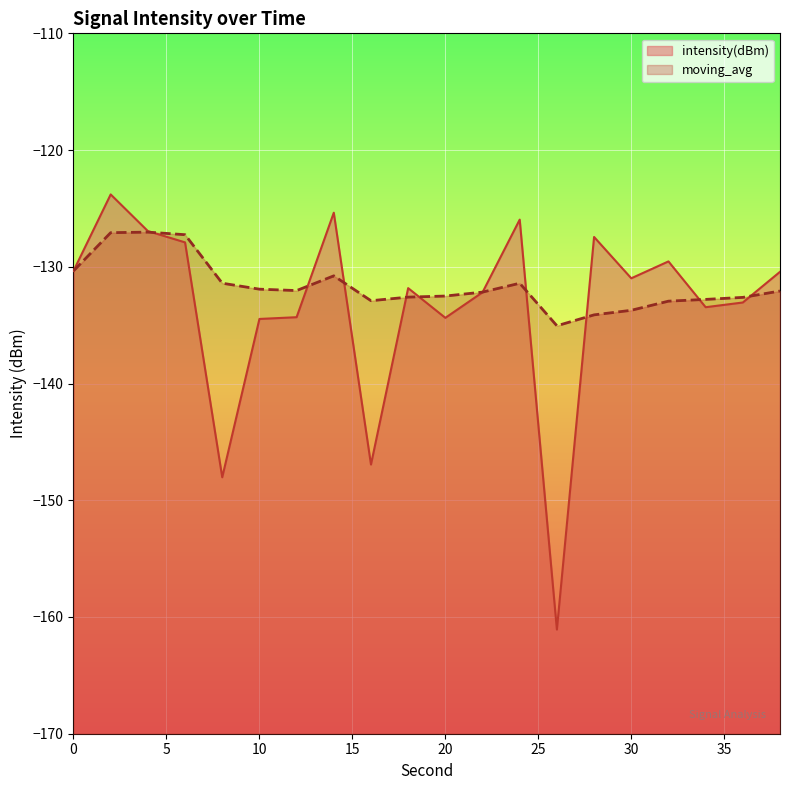

How many lines are shown in the chart?

2